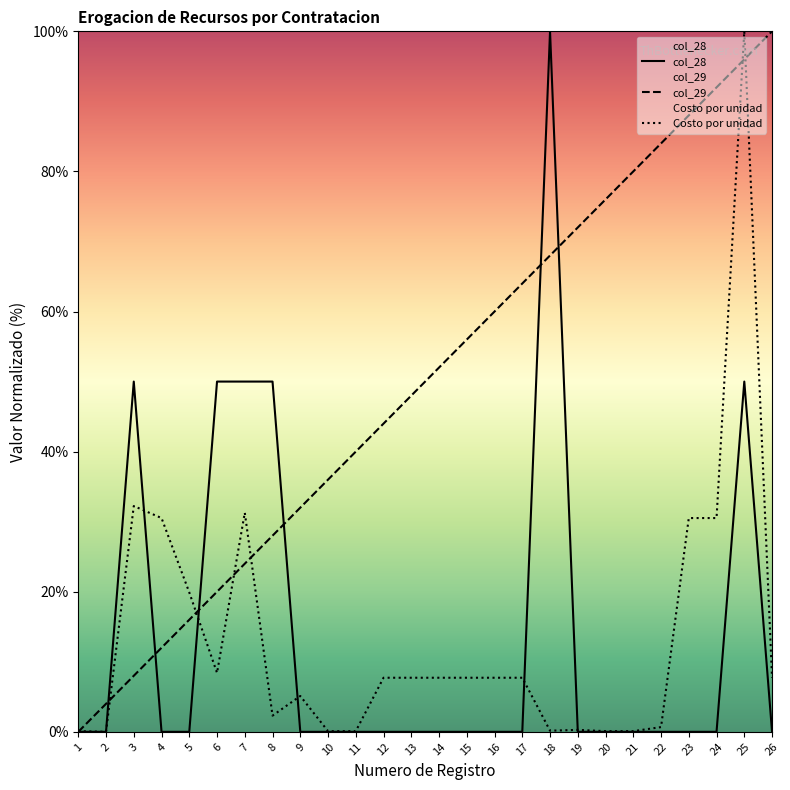

Between 1 and 12, which series saw the biggest shift?

col_29